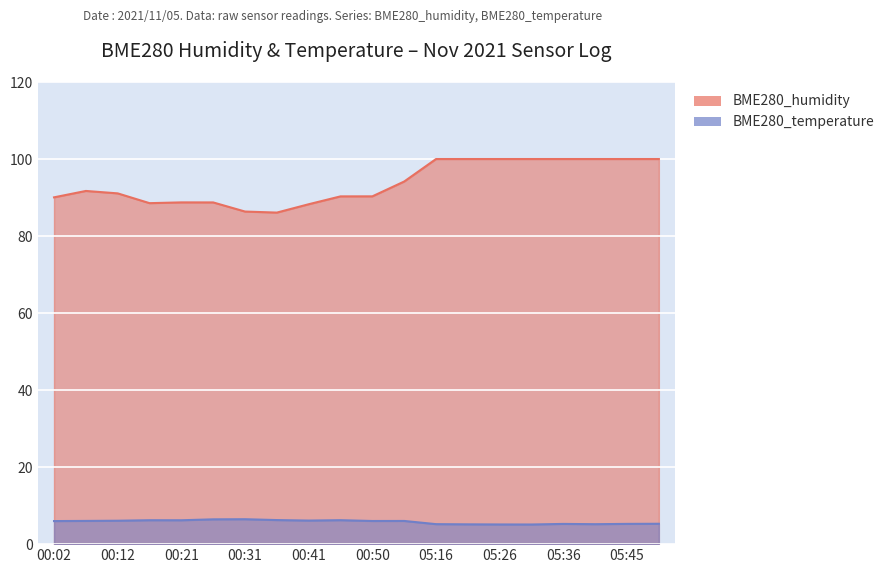

What is the sum of all BME280_humidity values?

1874.3